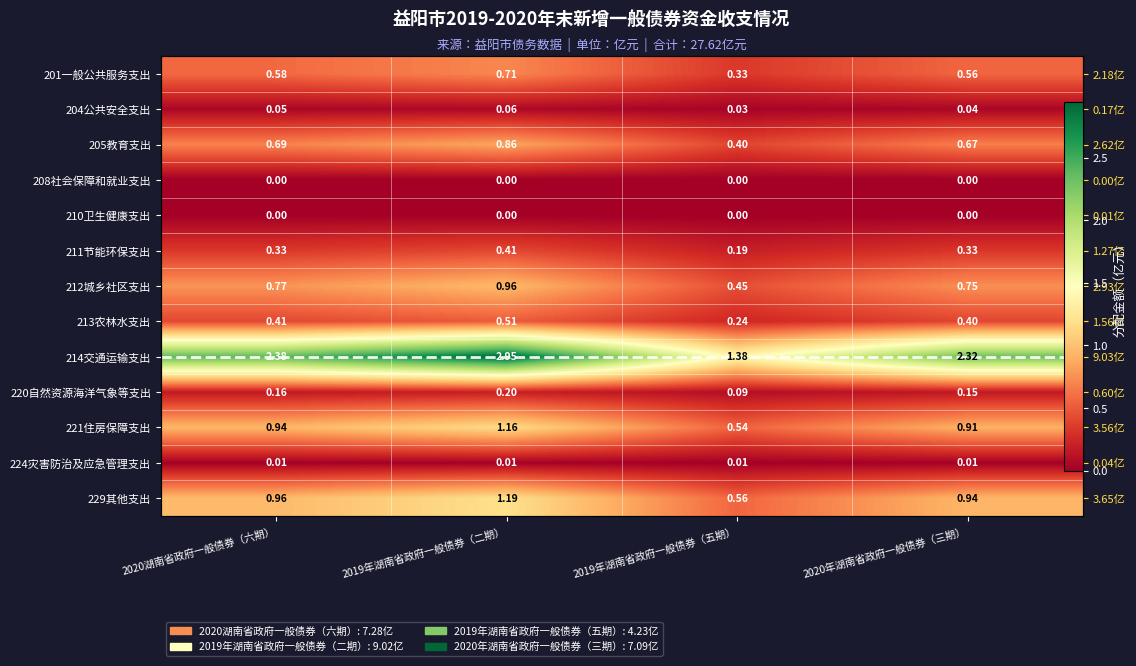

The value of 204公共安全支出 at 2019年湖南省政府一般债券（五期） is 0.0. True or false?

True